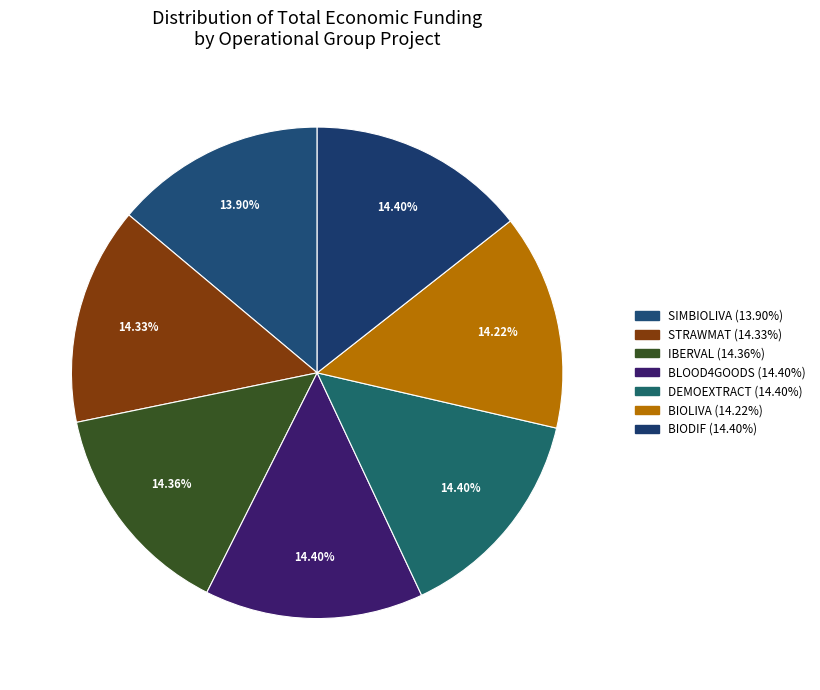

What percentage is the BIOLIVA slice, to the nearest percent?

14%